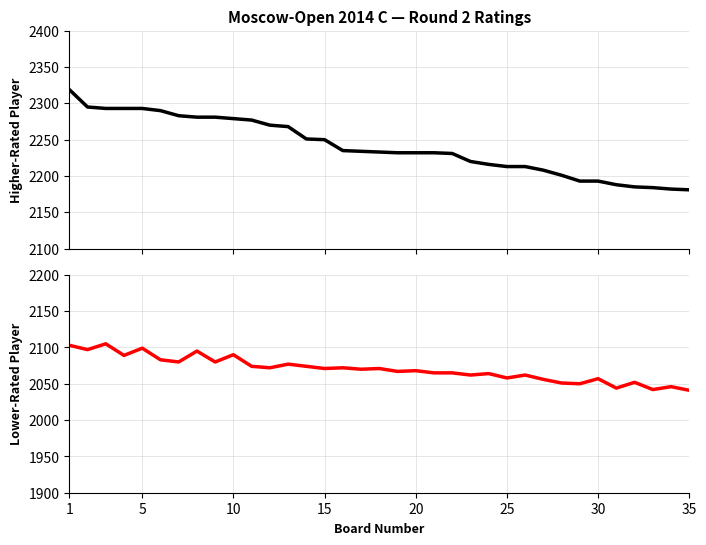

At which category does Black Rating reach its first local valley?

5